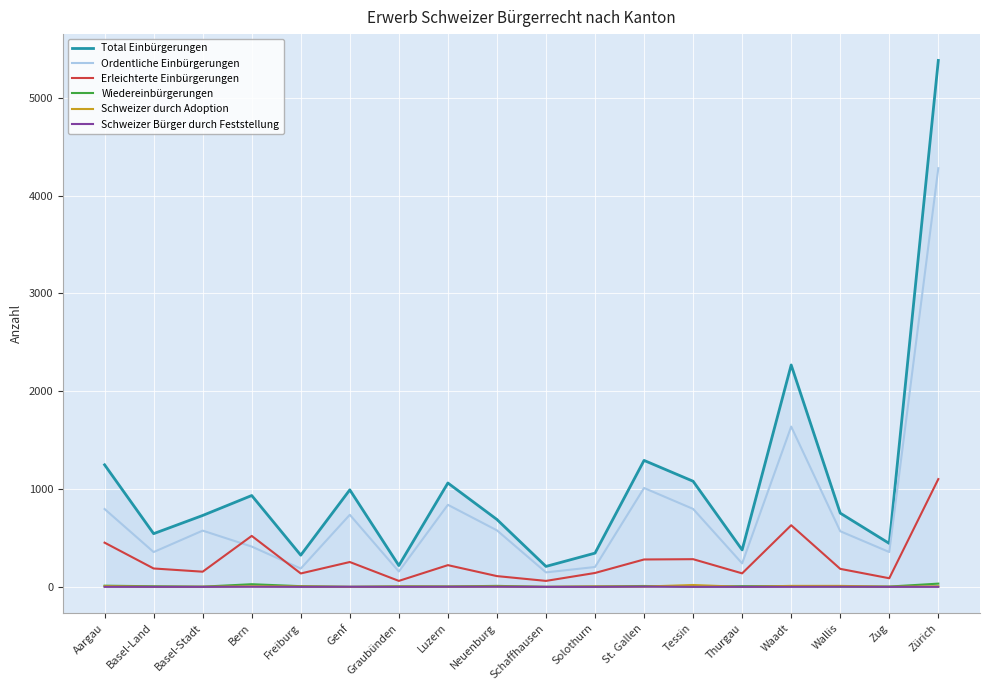

The Schweizer durch Adoption series shows 0 at Basel-Stadt. True or false?

False